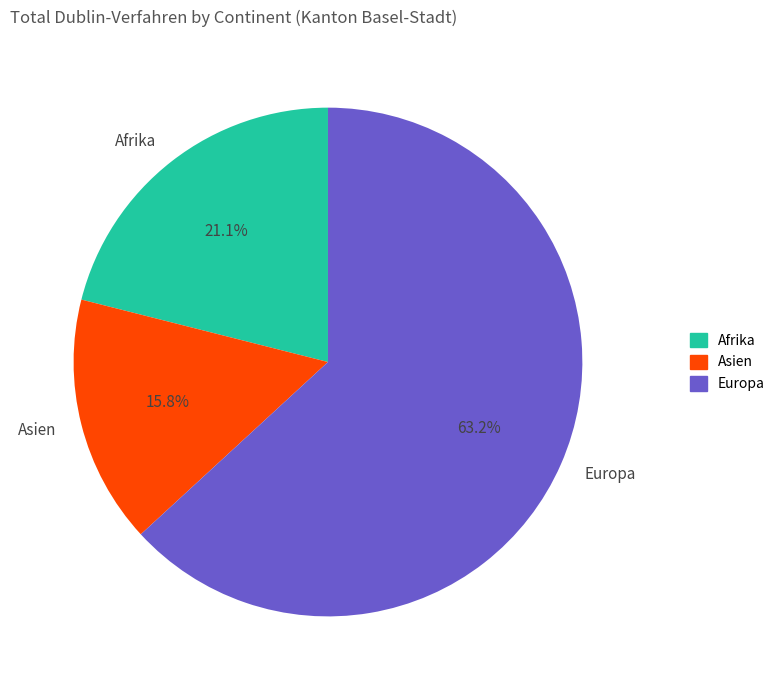

Is Afrika the majority of the pie?

No